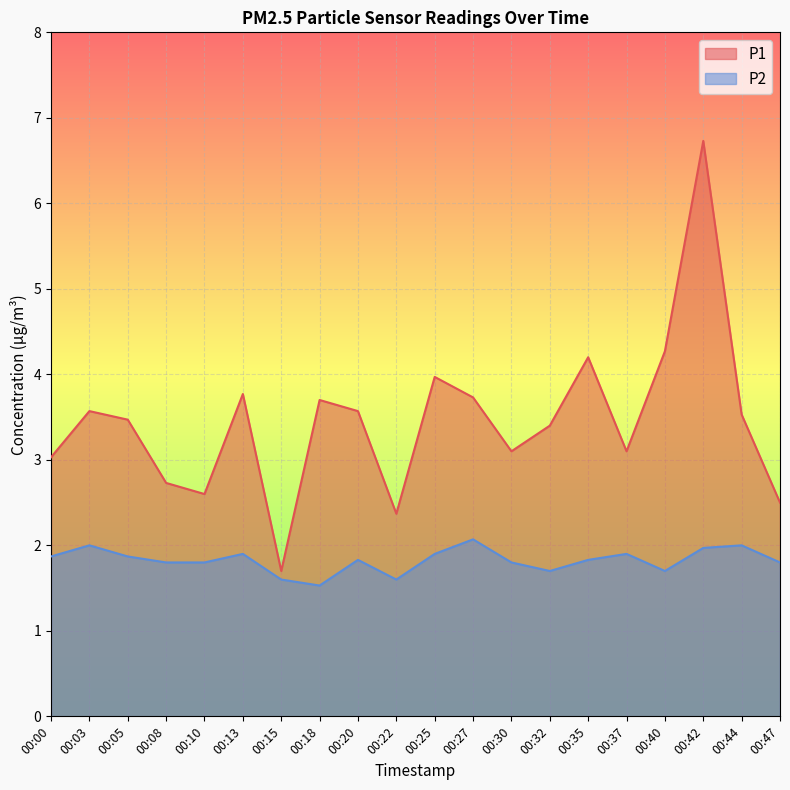

In P2, how many points are lower than both neighbors (excluding endpoints)?

4